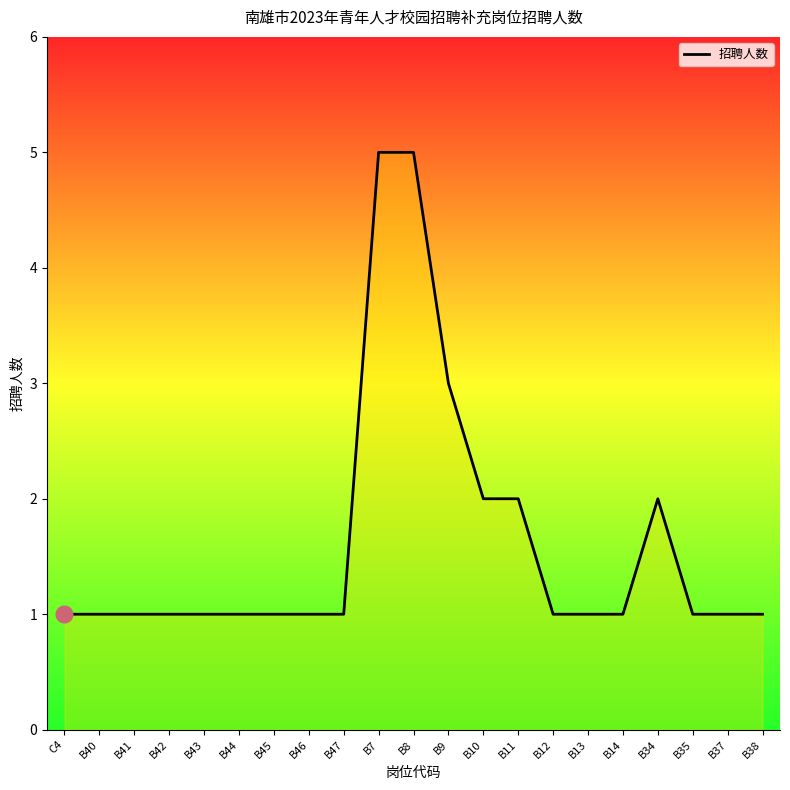

Reading left to right, extract all data points from this chart.

C4=1	B40=1	B41=1	B42=1	B43=1	B44=1	B45=1	B46=1	B47=1	B7=5	B8=5	B9=3	B10=2	B11=2	B12=1	B13=1	B14=1	B34=2	B35=1	B37=1	B38=1